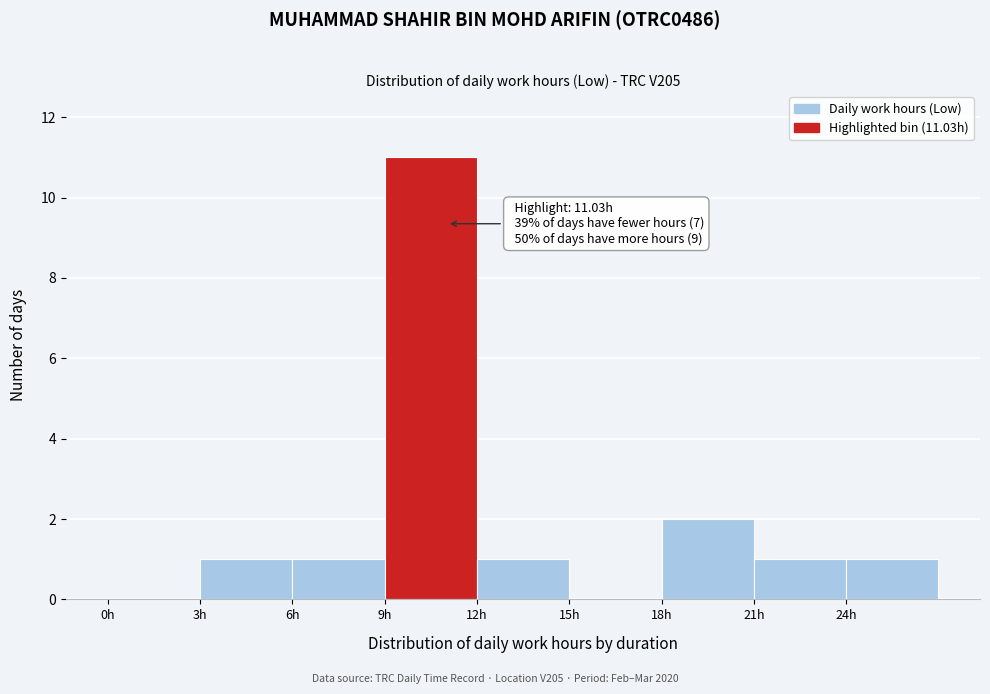

Over which range of the x-axis is the bar tallest?

9 to 12